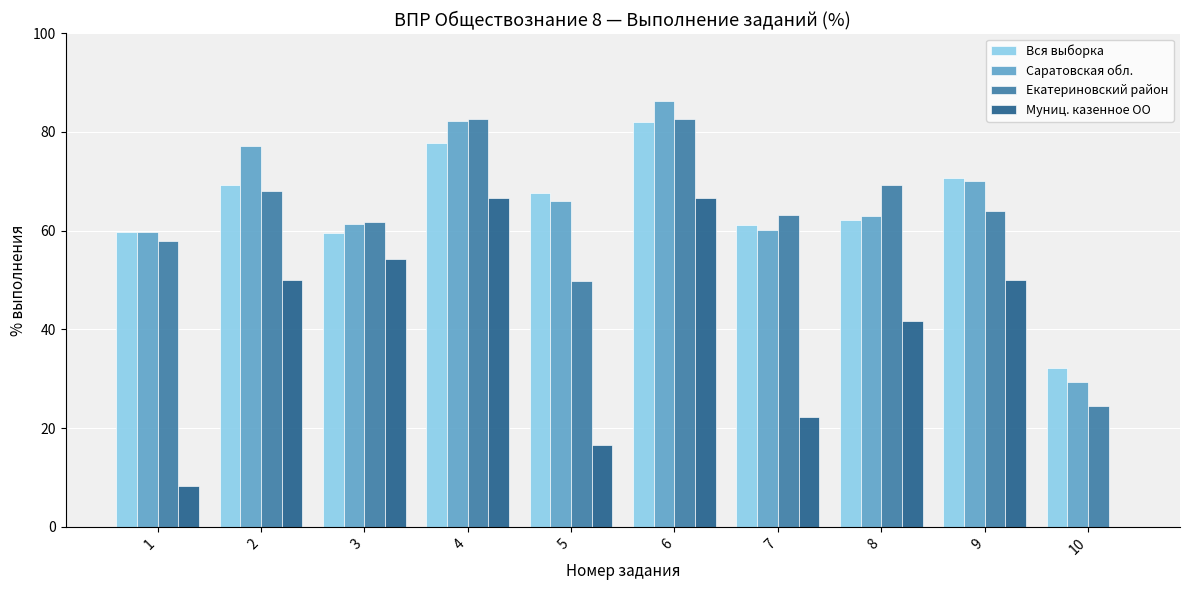

How many data points does each series have?

10